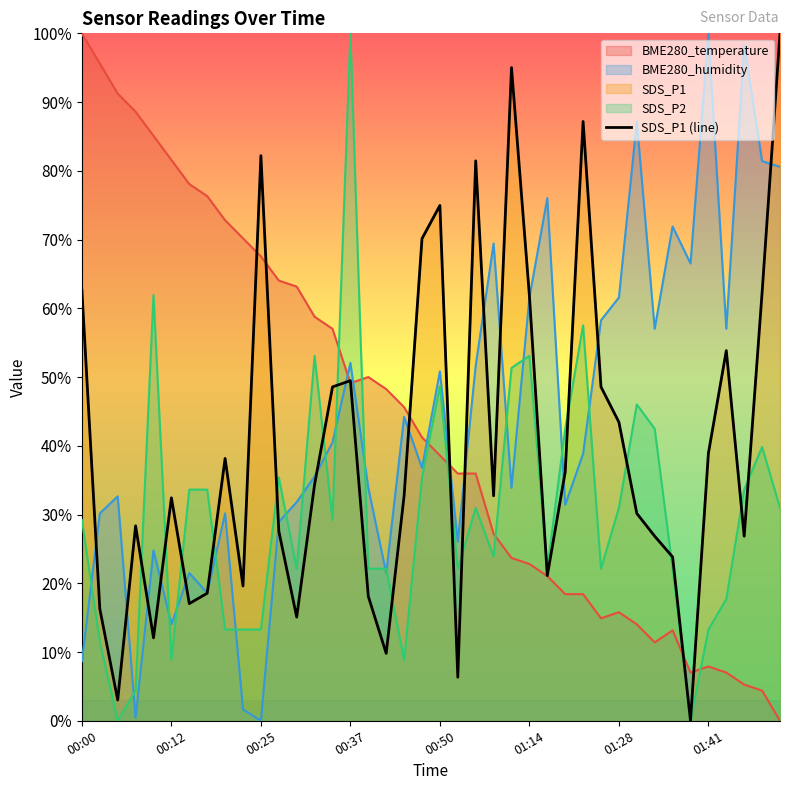

Does the chart display data point markers on the line(s)?

No